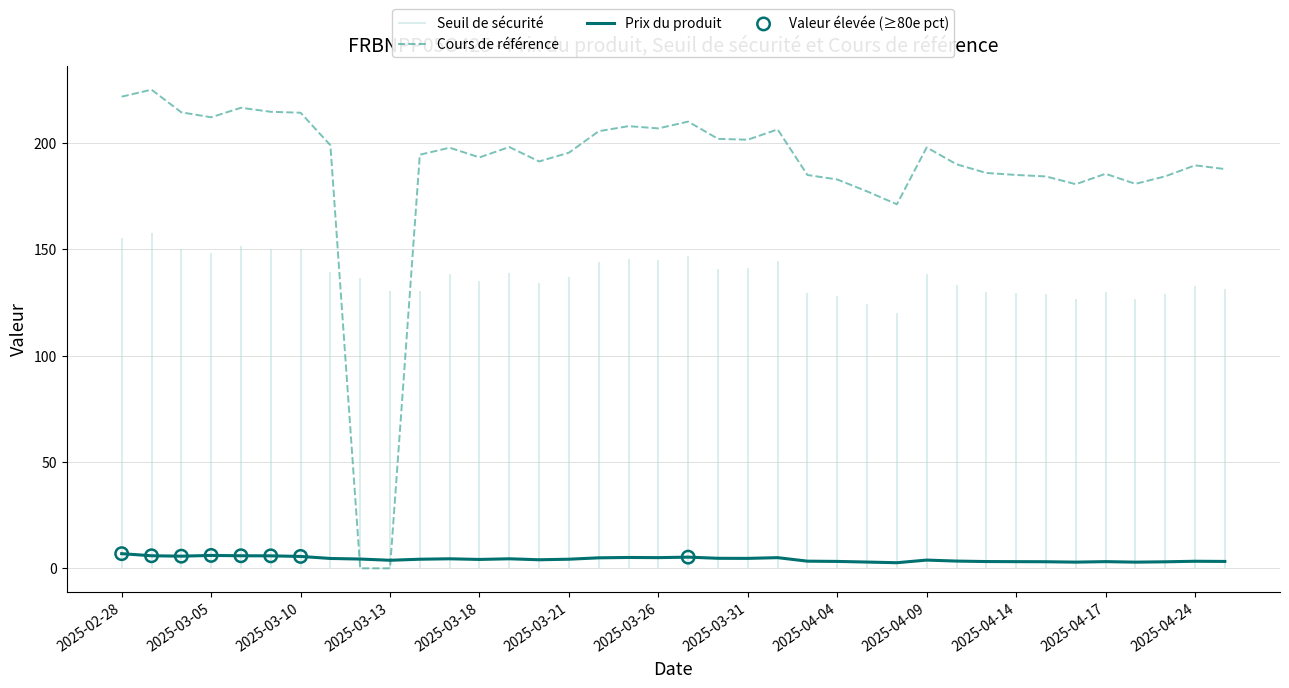

What is the total value across all series at 2025-03-14?

329.4